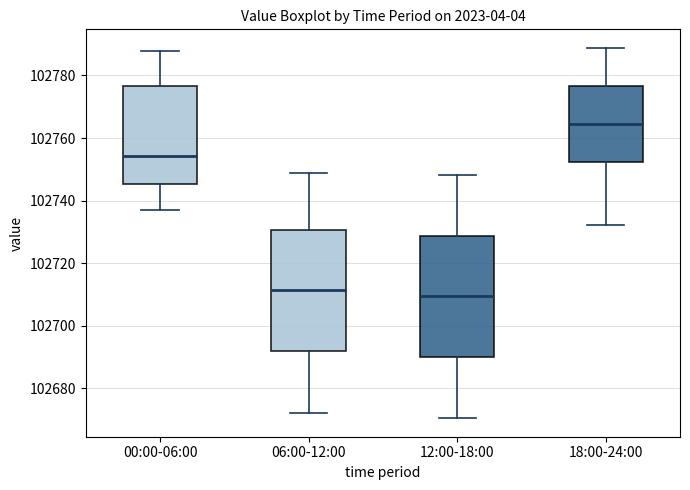

Reading left to right, read every box against the y-axis: the position of its median line, the range the box covers, and the ends of its whiskers. The values are not printed on the chart, so give them approximately, as read against the axis.

00:00-06:00: median 102754, box 102746 to 102776, whiskers 102738 to 102788
06:00-12:00: median 102712, box 102692 to 102730, whiskers 102672 to 102748
12:00-18:00: median 102710, box 102690 to 102728, whiskers 102670 to 102748
18:00-24:00: median 102764, box 102752 to 102776, whiskers 102732 to 102788